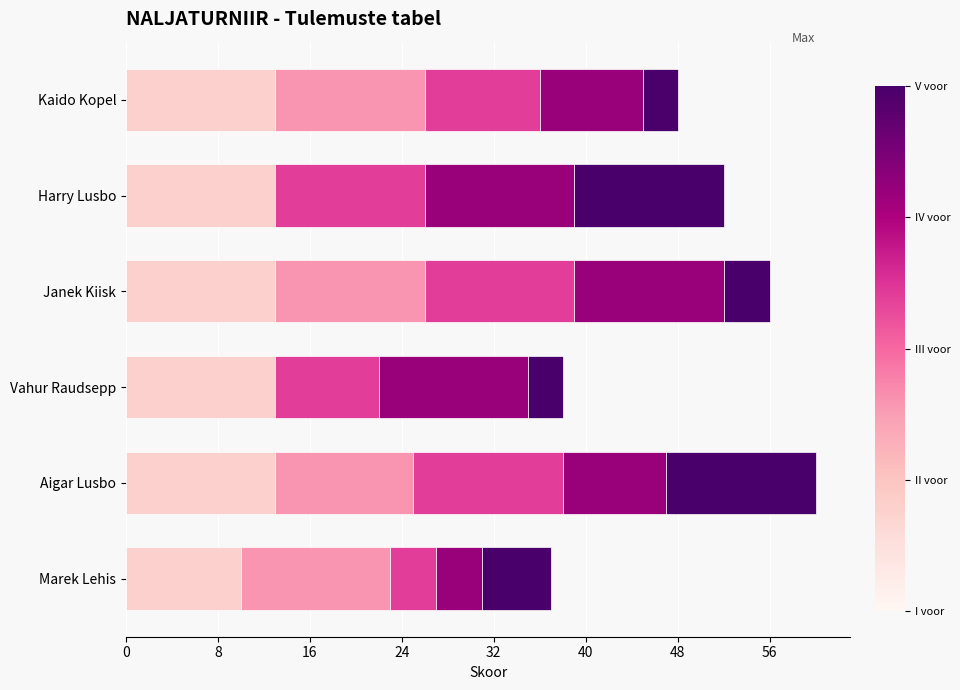

What is the total value across all series at Vahur Raudsepp?

38